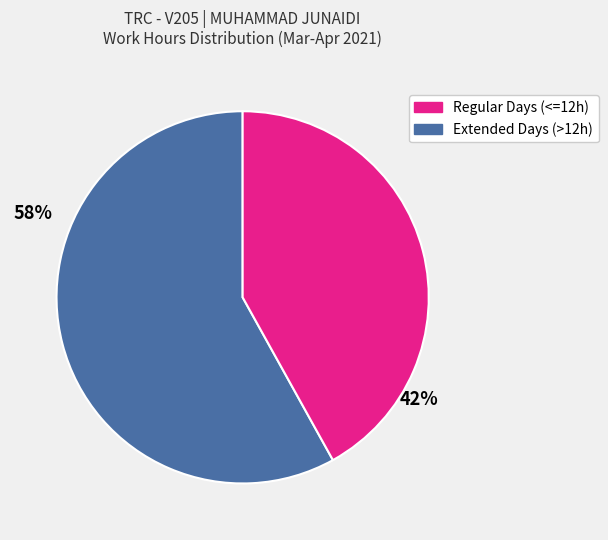

Is there a majority slice in this chart?

Yes